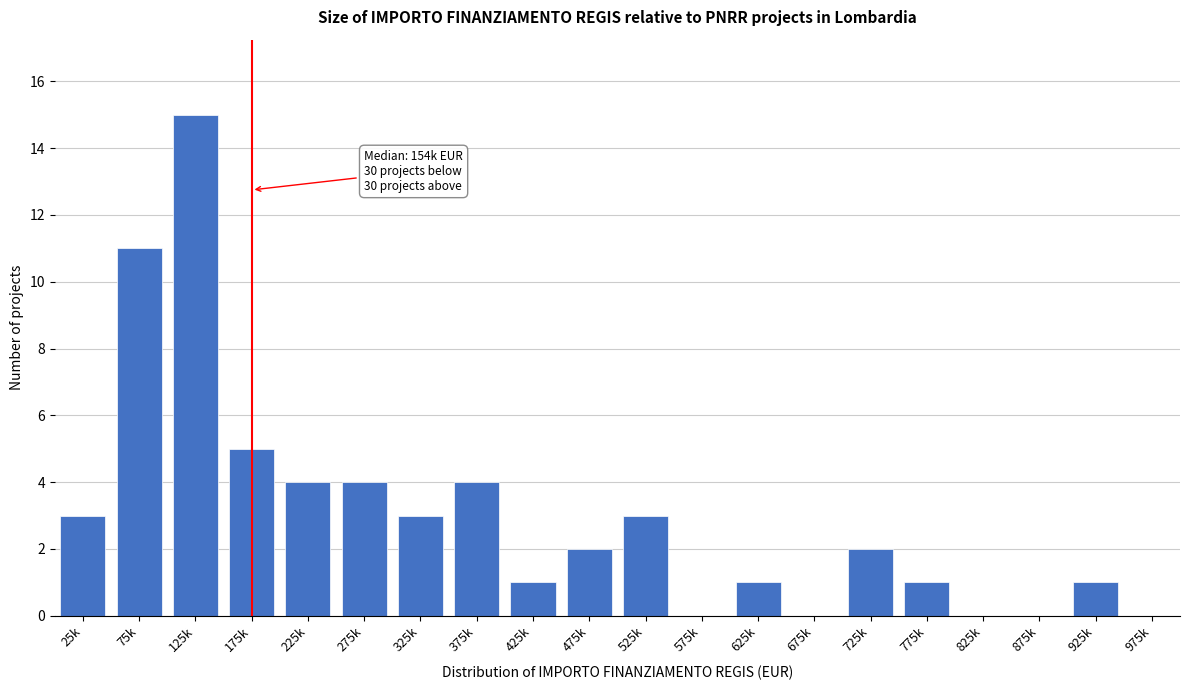

Reading left to right, list all the values displayed in this chart.

25k=3	75k=11	125k=15	175k=5	225k=4	275k=4	325k=3	375k=4	425k=1	475k=2	525k=3	575k=0	625k=1	675k=0	725k=2	775k=1	825k=0	875k=0	925k=1	975k=0